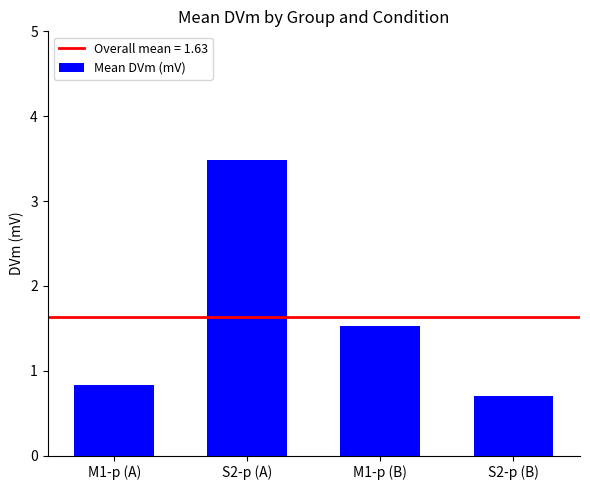

Which category has the lowest value across all series?

S2-p (B)